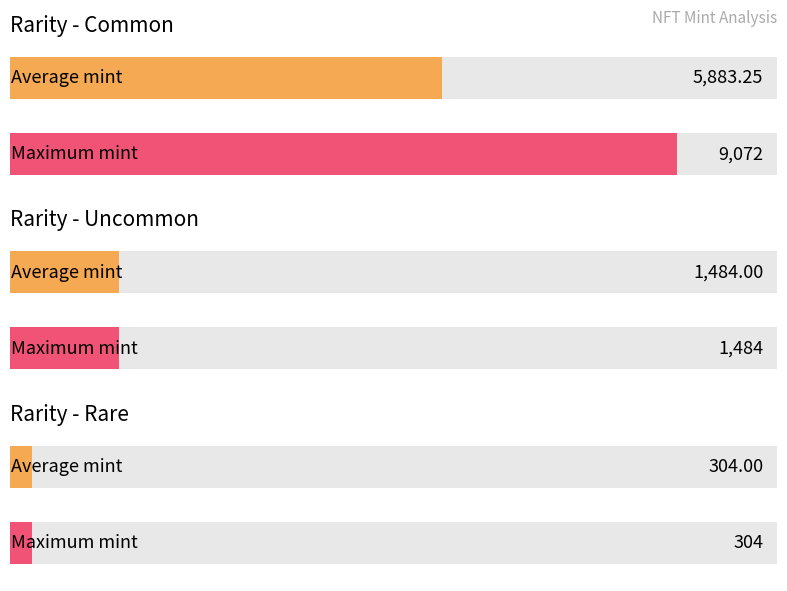

What is the greatest value displayed?

9072